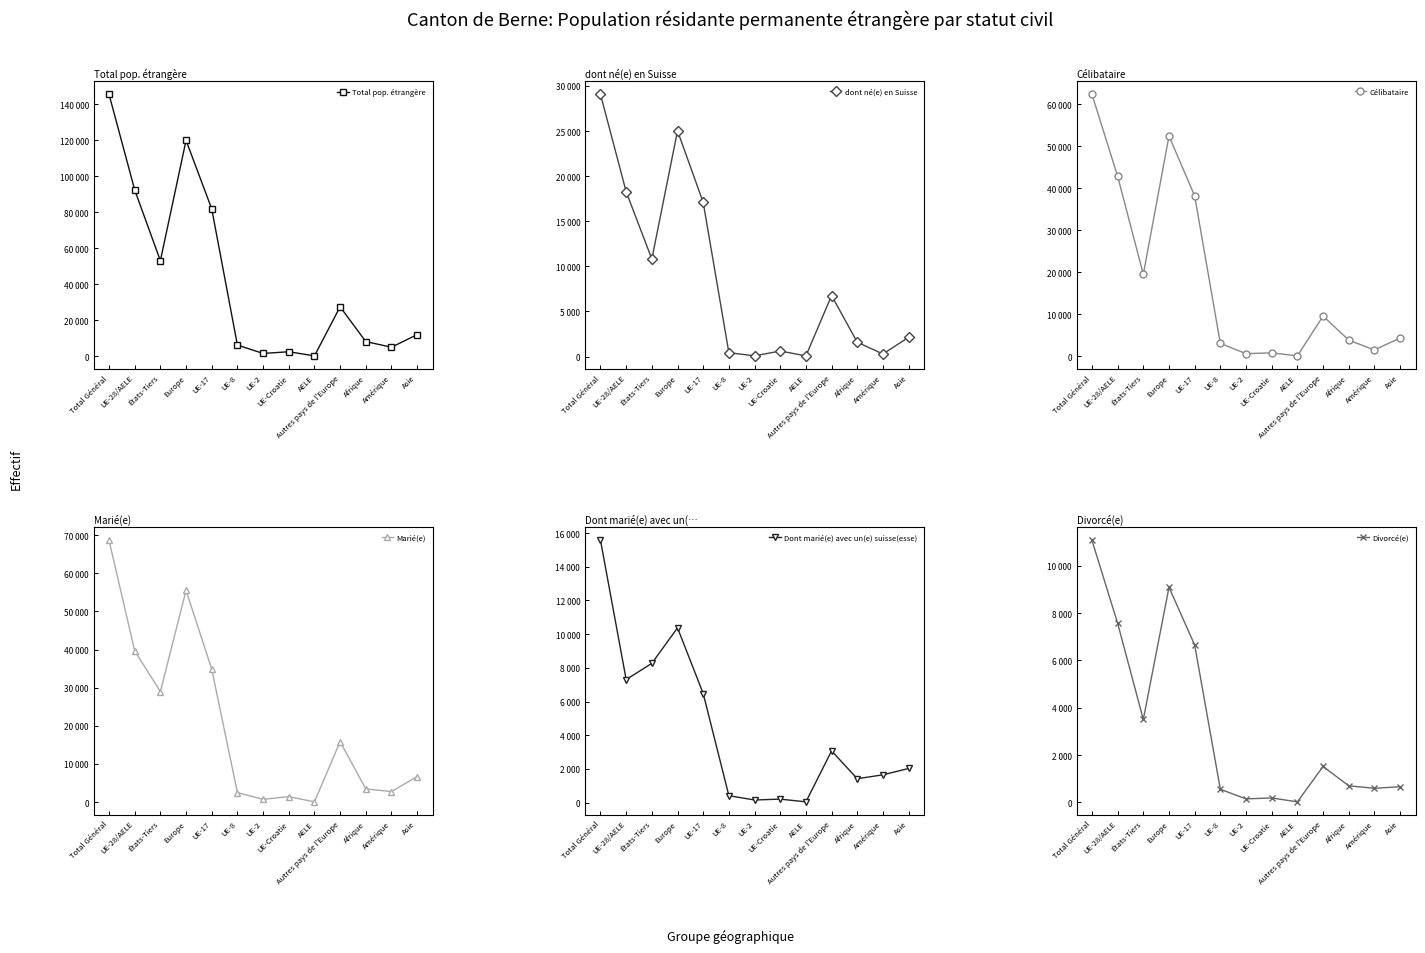

What are all the series names shown in the legend?

Total pop. étrangère, dont né(e) en Suisse, Célibataire, Marié(e), Dont marié(e) avec un(e) suisse(esse), Divorcé(e)